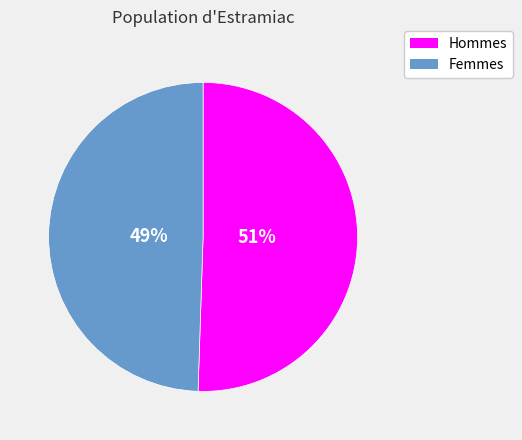

Is there a majority slice in this chart?

Yes